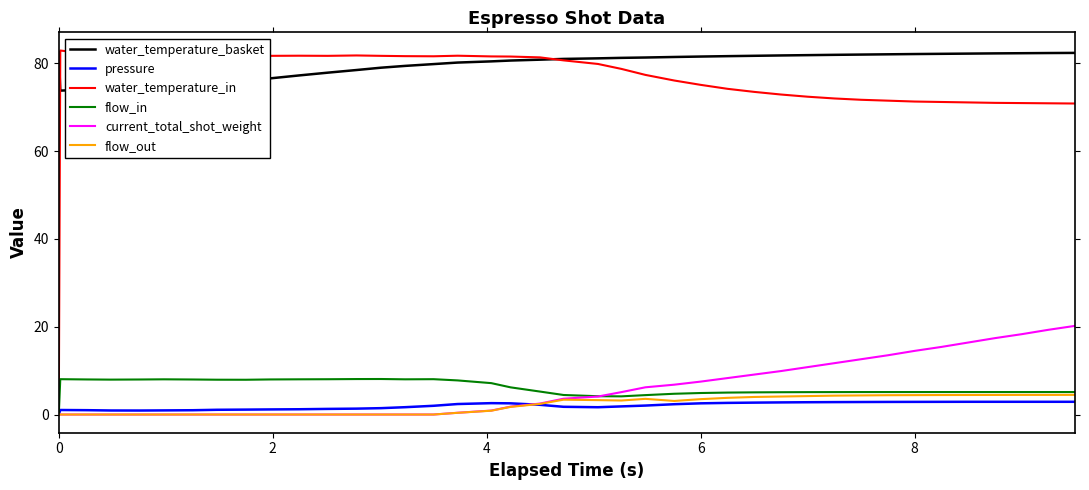

What is the difference between the second highest and minimum values in the water_temperature_in series?

82.2